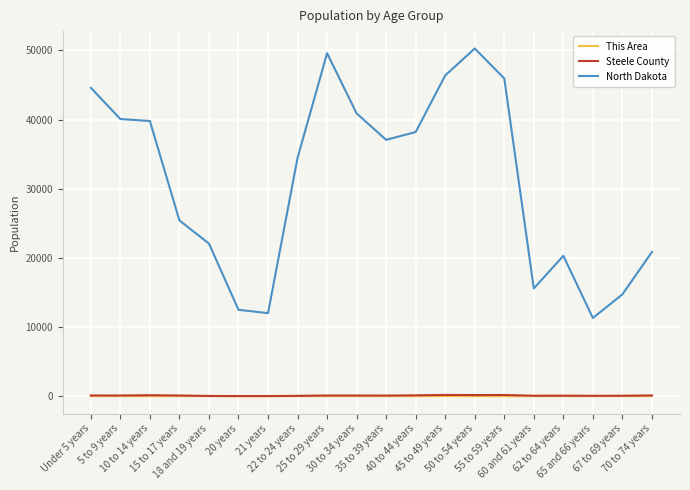

True or false: Steele County and North Dakota cross at least once.

False